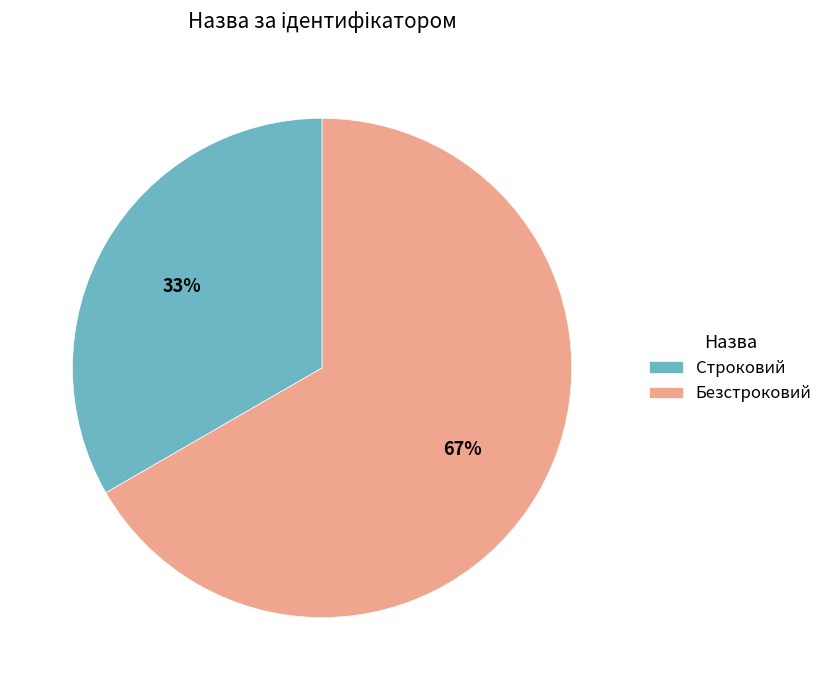

Does any single category account for the majority?

Yes